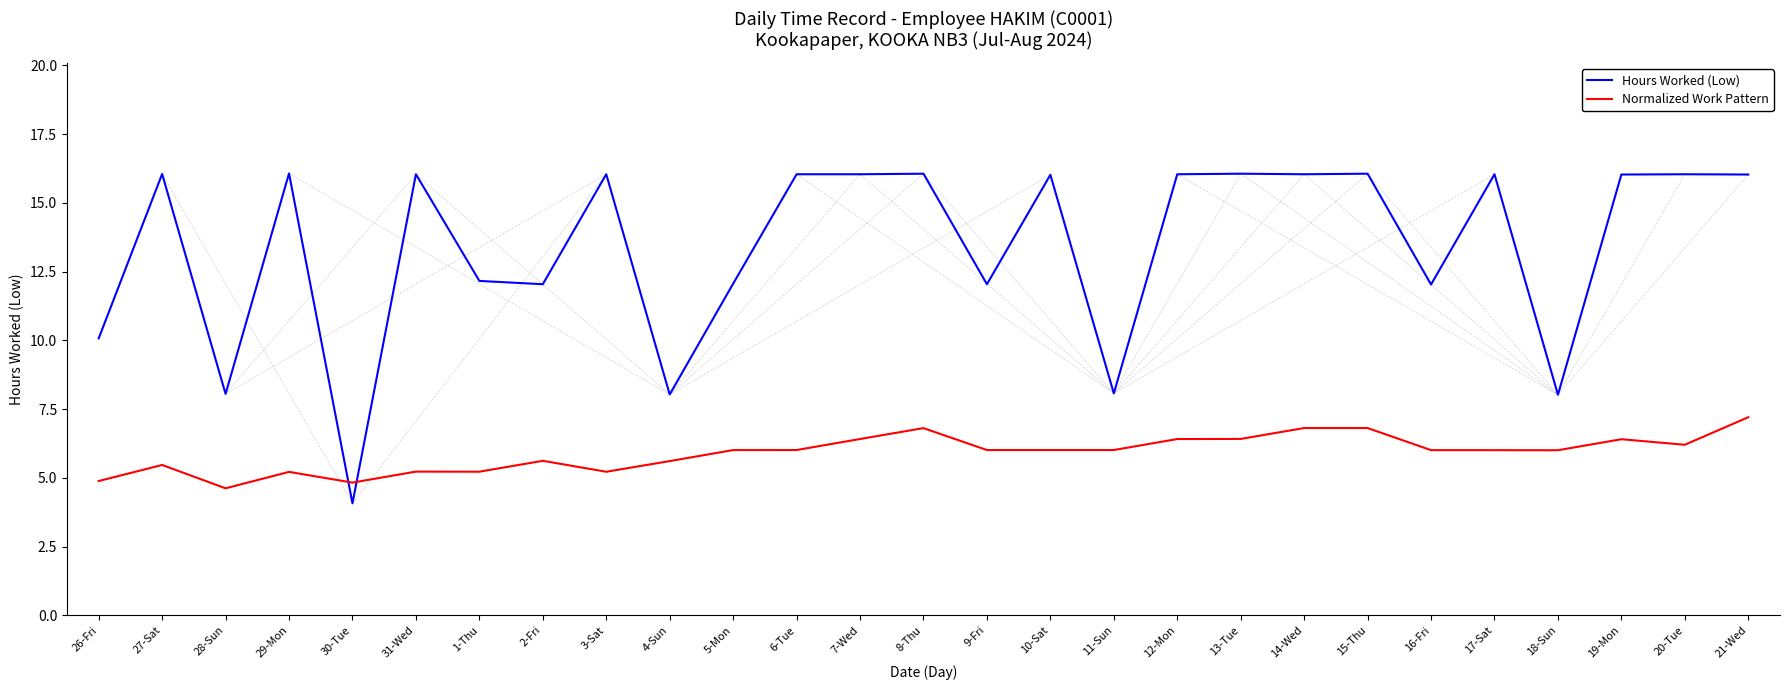

What is the difference between the Normalized Work Pattern values at 12-Mon and 11-Sun?

0.4